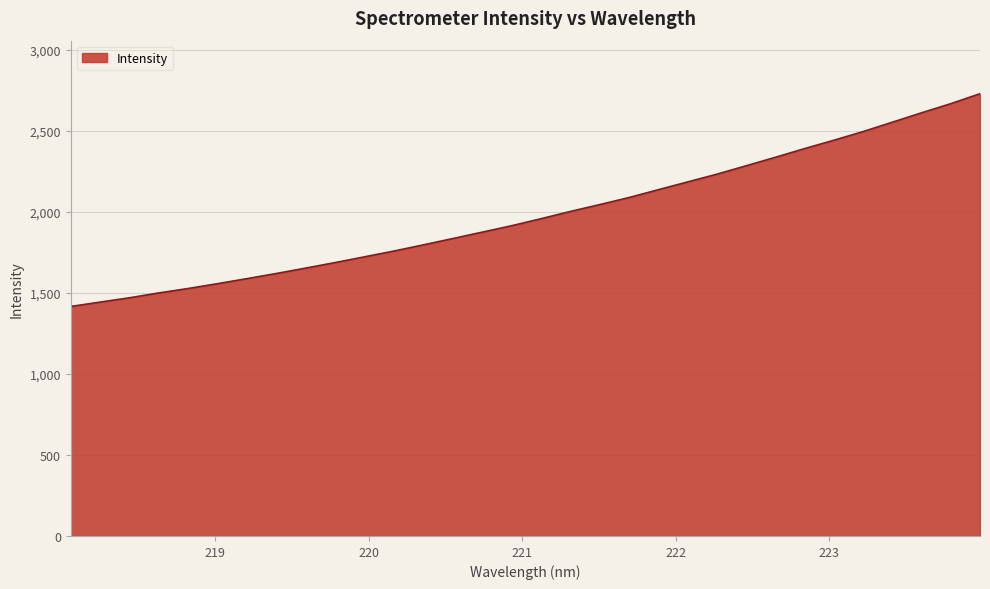

How many distinct data groups are displayed?

1